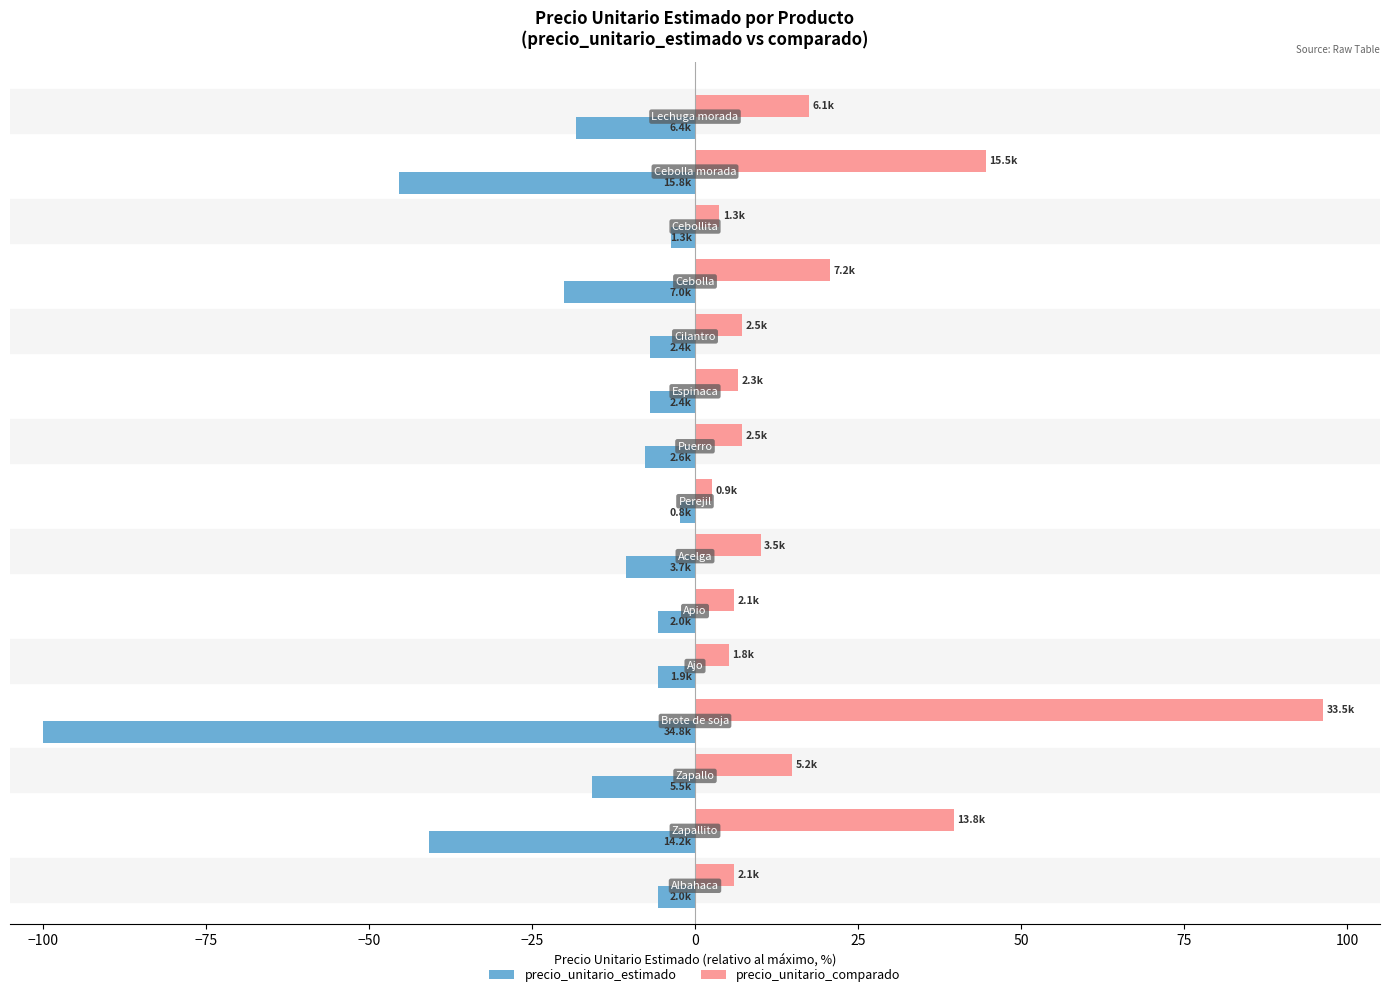

What is the maximum value shown in the chart?

96.3